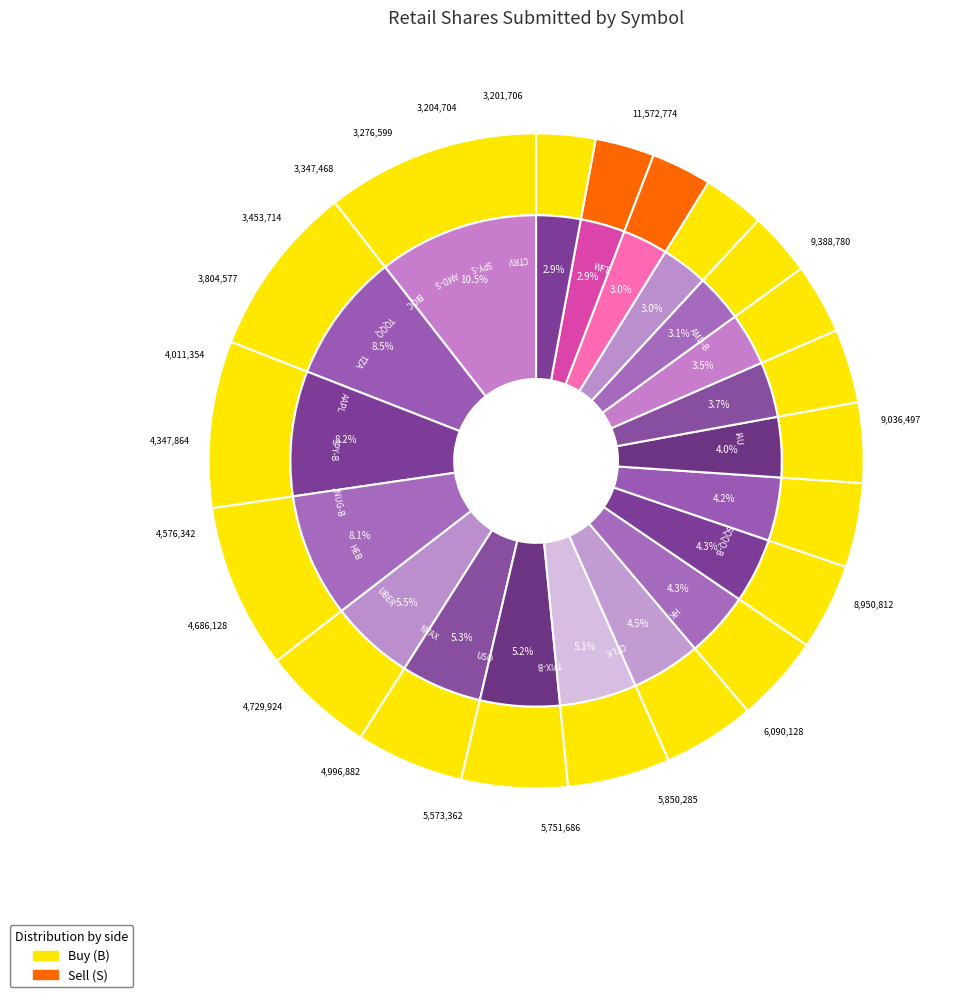

To the nearest percent, what is the difference between the largest and smallest slice percentages?

8%